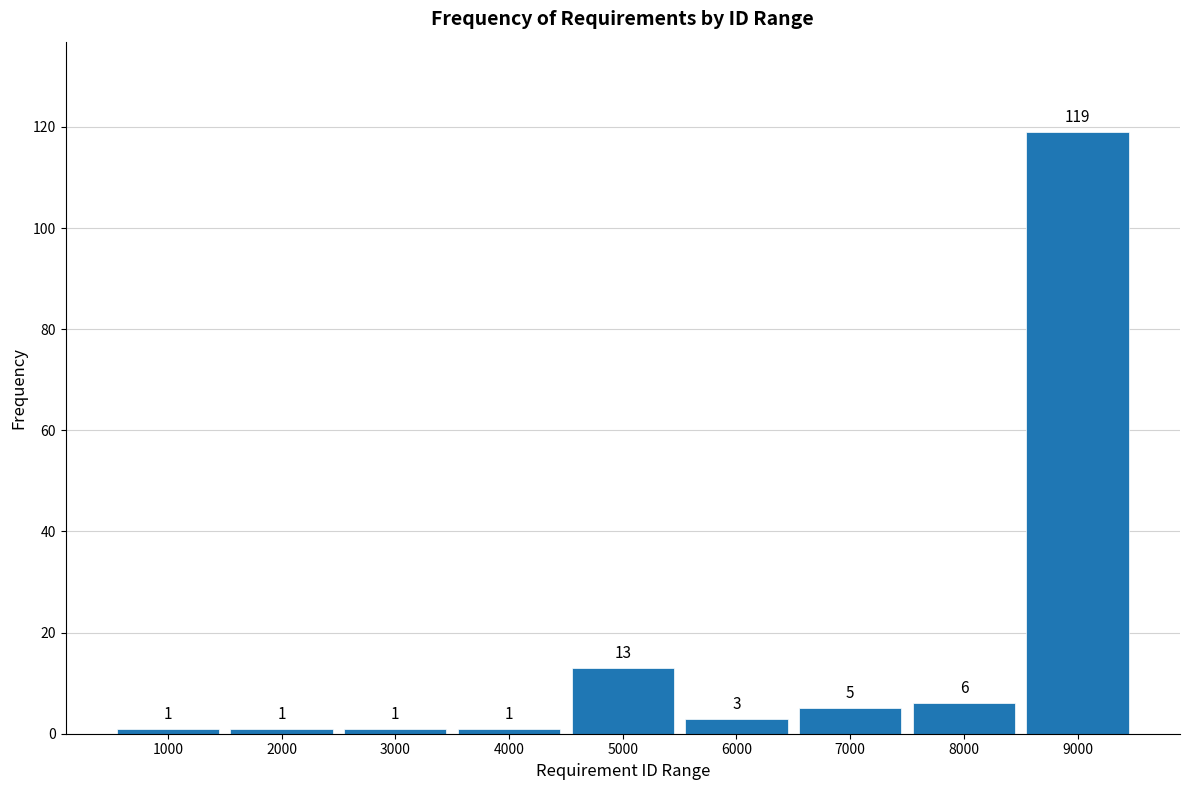

Reading left to right, transcribe all the data shown in this chart.

1	1	1	1	13	3	5	6	119